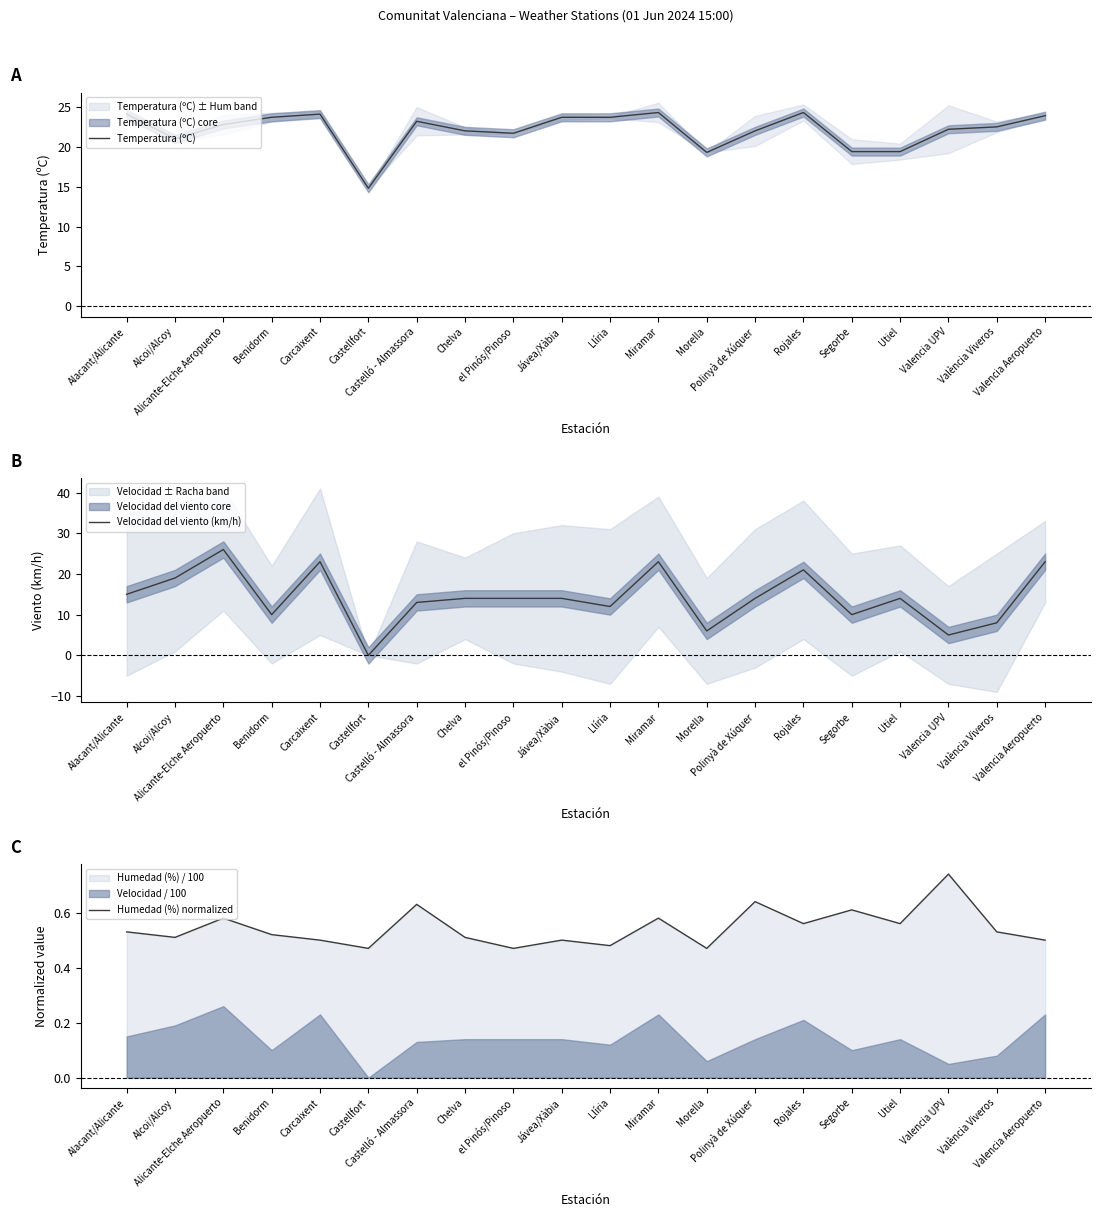

True or false: Temperatura (ºC) has more than 0 interior local peaks.

True